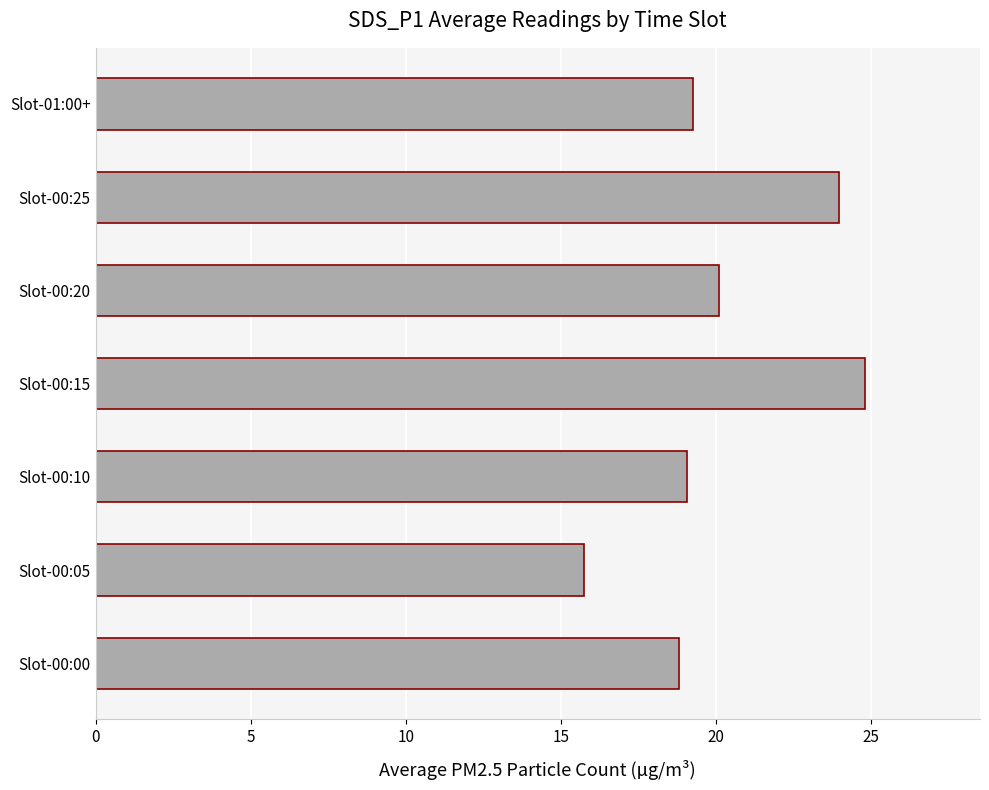

Does the chart contain stacked bars?

No